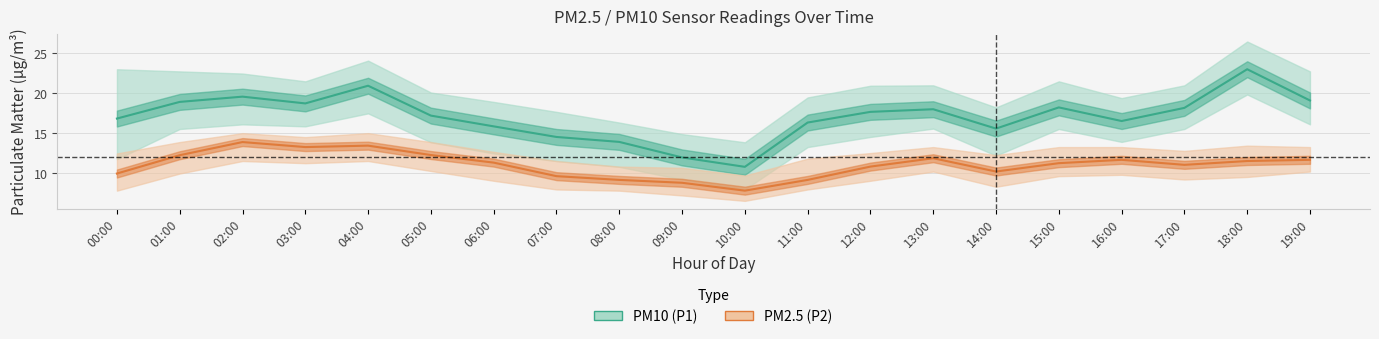

At which label does PM2.5 (P2) mean first exceed 11?

01:00